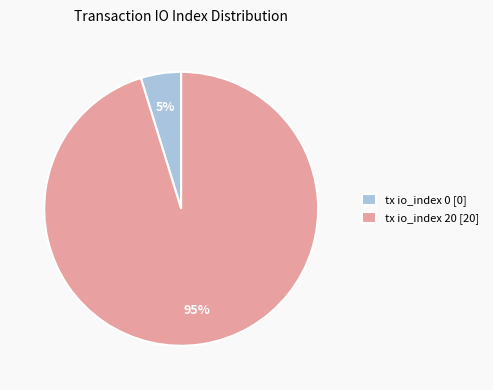

The tx io_index 20 [20] slice represents 95% of the pie. True or false?

True